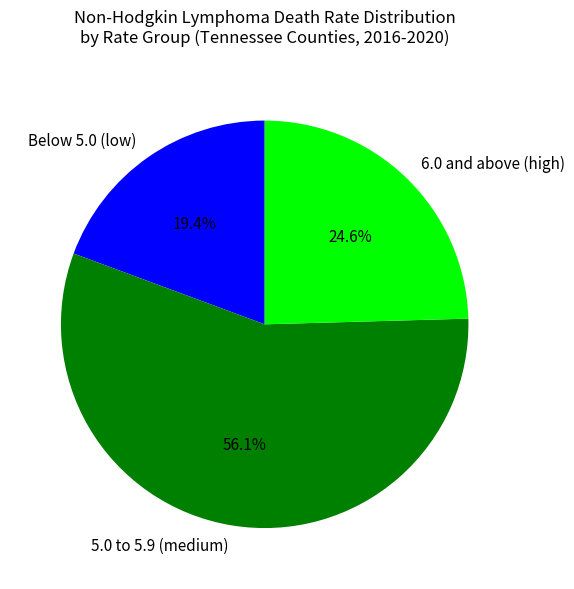

Rank the categories by value from lowest to highest.

Below 5.0 (low), 6.0 and above (high), 5.0 to 5.9 (medium)